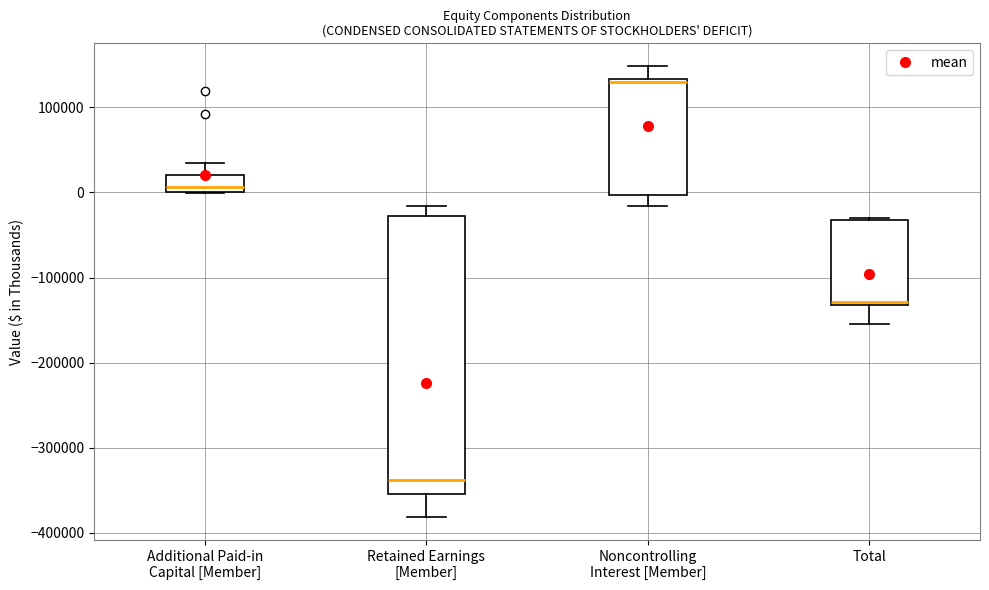

Reading left to right, read every box against the y-axis: the position of its median line, the range the box covers, and the ends of its whiskers. The values are not printed on the chart, so give them approximately, as read against the axis.

Additional Paid-in Capital [Member]: median 10000, box 0 to 20000, whiskers 0 to 30000
Retained Earnings [Member]: median -340000, box -350000 to -30000, whiskers -380000 to -20000
Noncontrolling Interest [Member]: median 130000, box 0 to 130000, whiskers -20000 to 150000
Total: median -130000 (just above the box's lower edge), box -130000 to -30000, whiskers -150000 to -30000